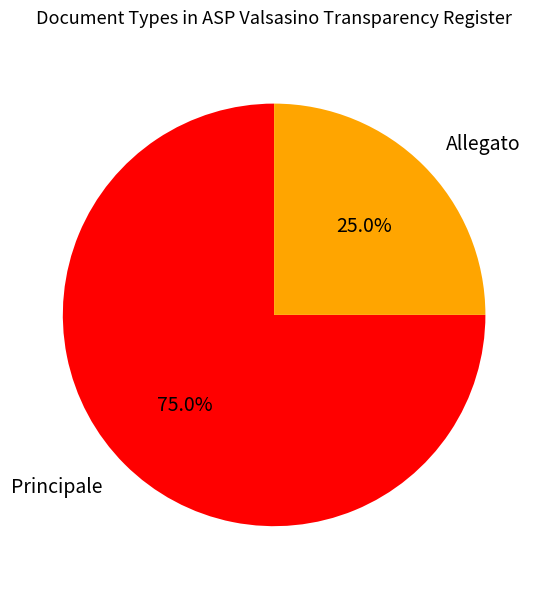

Does any single category account for the majority?

Yes